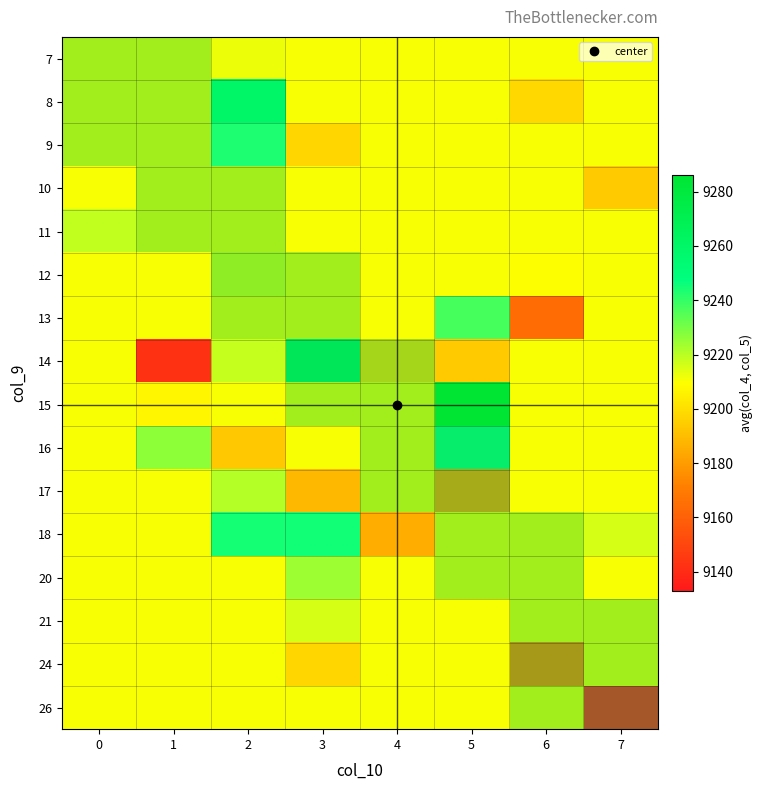

Reading left to right, what are all the values shown in this chart?

7: 0=9210.3	1=9210.3	2=9212.0	3=9210.3	4=9210.3	5=9210.3	6=9210.3	7=9210.3
8: 0=9210.3	1=9210.3	2=9260.0	3=9210.3	4=9210.3	5=9210.3	6=9197.8	7=9210.3
9: 0=9210.3	1=9210.3	2=9243.5	3=9197.0	4=9210.3	5=9210.3	6=9210.3	7=9210.3
10: 0=9210.3	1=9210.3	2=9210.3	3=9210.3	4=9210.3	5=9210.3	6=9210.3	7=9193.5
11: 0=9218.5	1=9210.3	2=9210.3	3=9210.3	4=9210.3	5=9210.3	6=9210.3	7=9210.3
12: 0=9210.3	1=9210.3	2=9214.5	3=9210.3	4=9210.3	5=9210.3	6=9210.0	7=9210.3
13: 0=9210.3	1=9210.3	2=9210.3	3=9210.3	4=9210.3	5=9237.5	6=9164.5	7=9210.3
14: 0=9210.3	1=9142.0	2=9218.0	3=9262.2	4=9198.8	5=9193.5	6=9210.3	7=9210.3
15: 0=9210.3	1=9207.0	2=9210.3	3=9210.3	4=9210.3	5=9286.0	6=9210.3	7=9210.3
16: 0=9210.3	1=9226.5	2=9193.0	3=9210.3	4=9210.3	5=9246.0	6=9210.3	7=9210.3
17: 0=9210.3	1=9210.3	2=9220.5	3=9188.0	4=9210.3	5=9179.5	6=9210.3	7=9210.3
18: 0=9210.3	1=9210.3	2=9244.2	3=9245.0	4=9185.0	5=9210.3	6=9210.3	7=9216.0
20: 0=9210.3	1=9210.3	2=9210.3	3=9224.0	4=9210.3	5=9210.3	6=9210.3	7=9210.3
21: 0=9210.3	1=9210.3	2=9210.3	3=9216.0	4=9210.3	5=9210.3	6=9210.3	7=9210.3
24: 0=9210.3	1=9210.3	2=9210.3	3=9197.0	4=9210.3	5=9210.3	6=9171.0	7=9210.3
26: 0=9210.3	1=9210.3	2=9210.3	3=9210.3	4=9210.3	5=9210.3	6=9210.3	7=9133.0